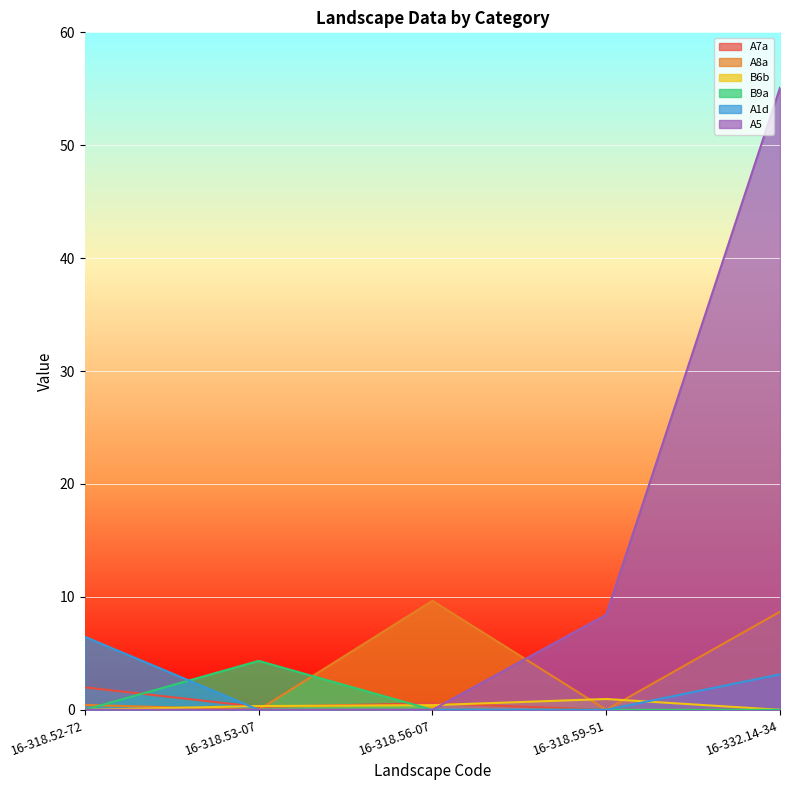

Rank the series at 16-318.56-07 from highest to lowest value.

A8a, A7a, B6b, B9a, A1d, A5